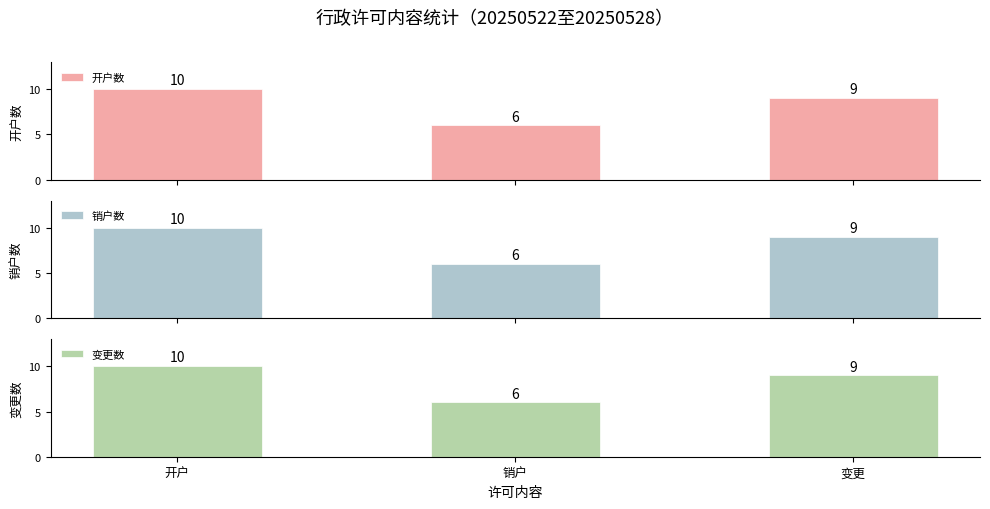

Reading right to left, extract all data points from this chart.

开户数: 9	6	10
销户数: 9	6	10
变更数: 9	6	10